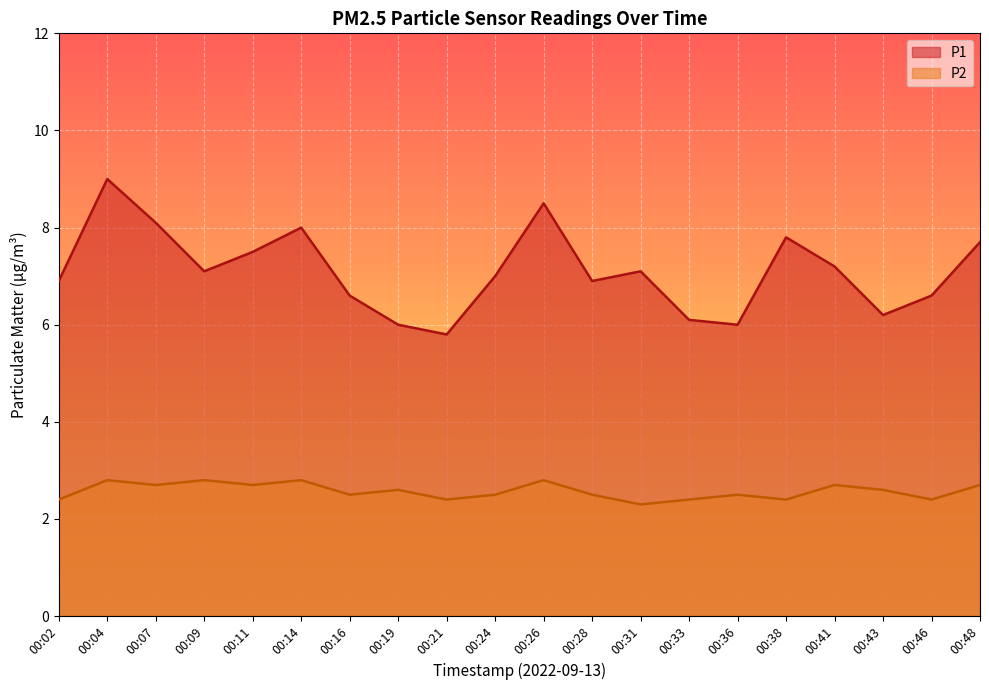

What is the difference between the highest and lowest values at 00:28?

4.4